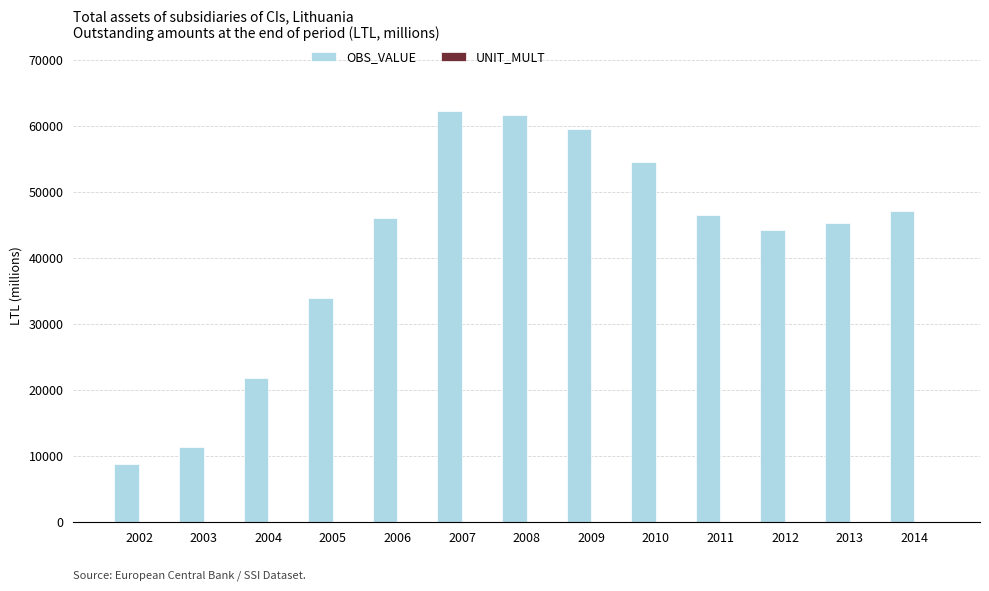

Between 2004 and 2009, which series saw the biggest shift?

OBS_VALUE